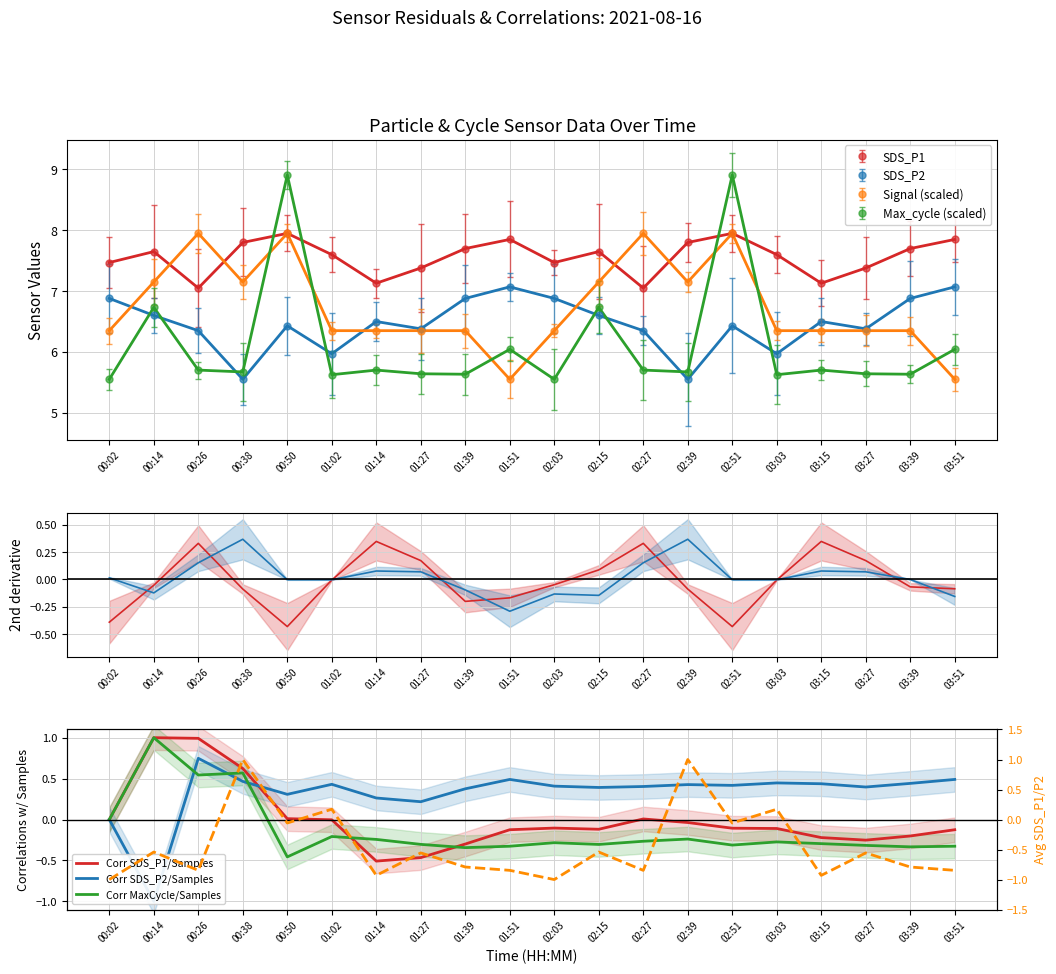

In Corr SDS_P2/Samples, how many points are higher than both neighbors (excluding endpoints)?

5